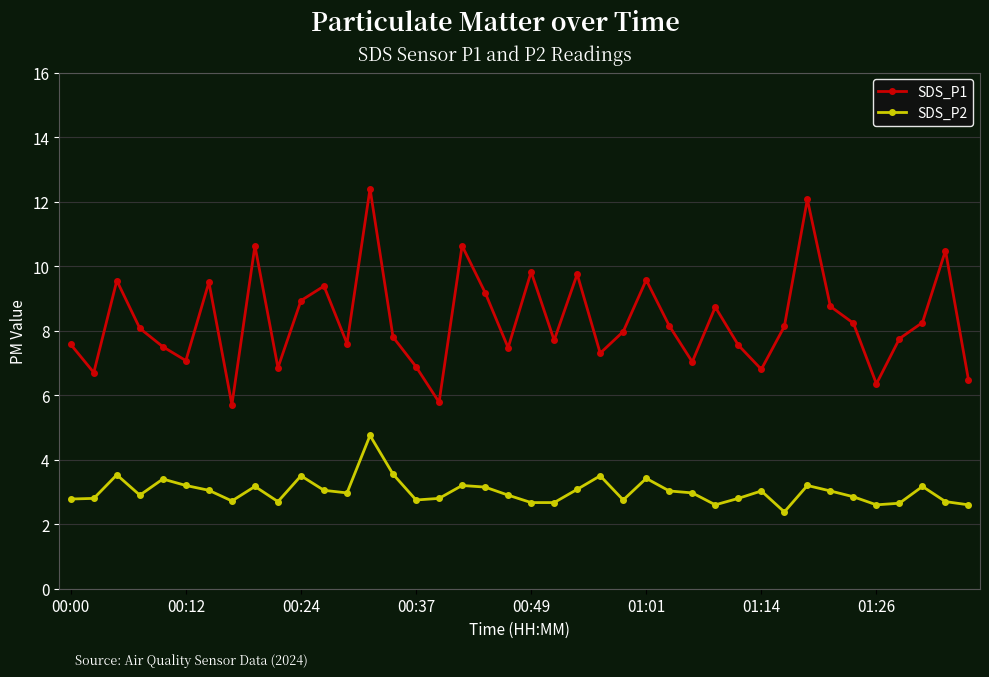

What are all the series names shown in the legend?

SDS_P1, SDS_P2